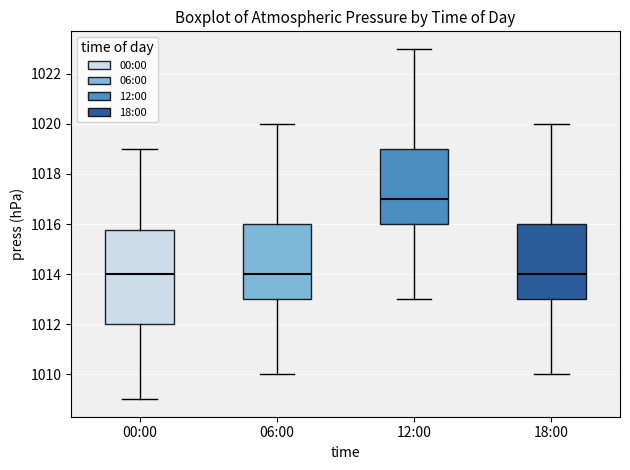

Where does the median line of the box for 18:00 sit on the y-axis? The values are not printed on the chart, so give them approximately, as read against the axis.

1014.0